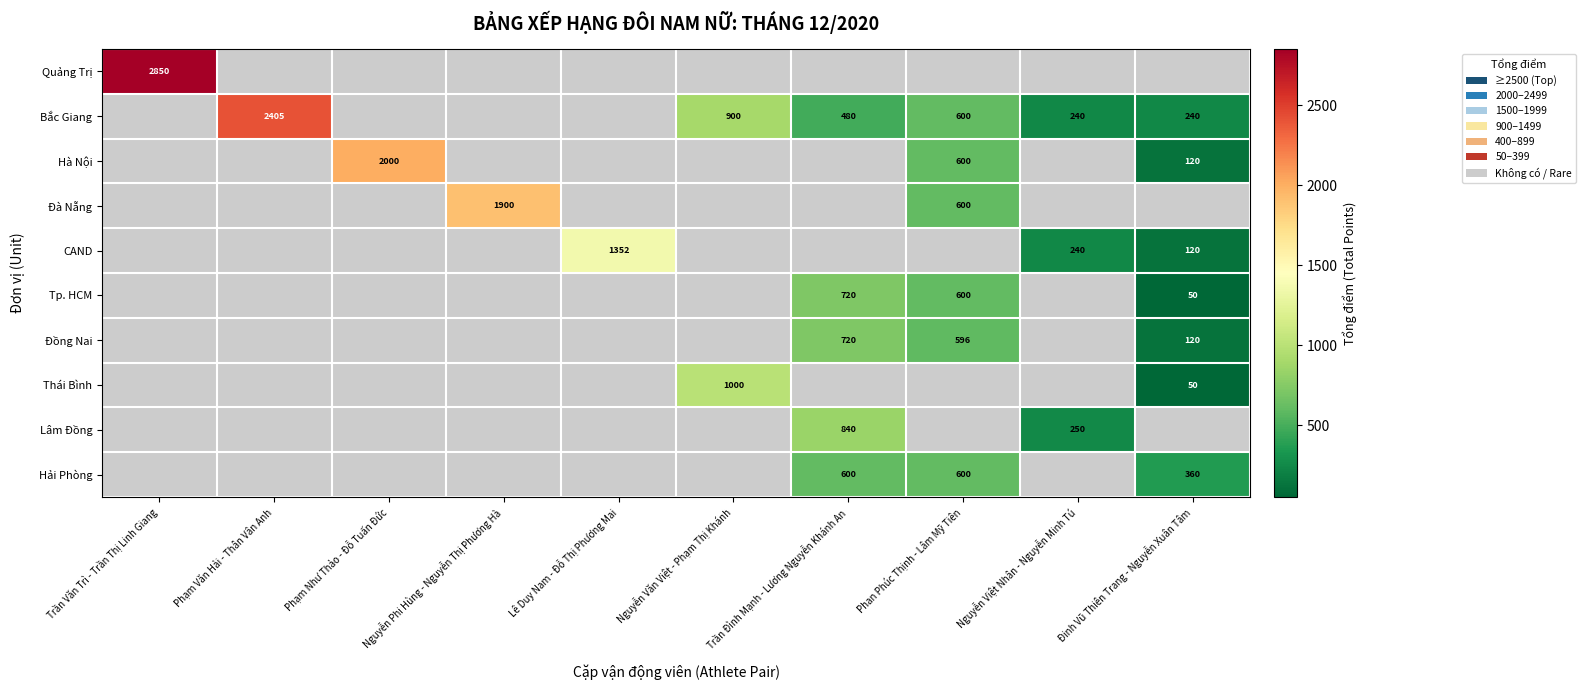

How many data points does each series have?

10